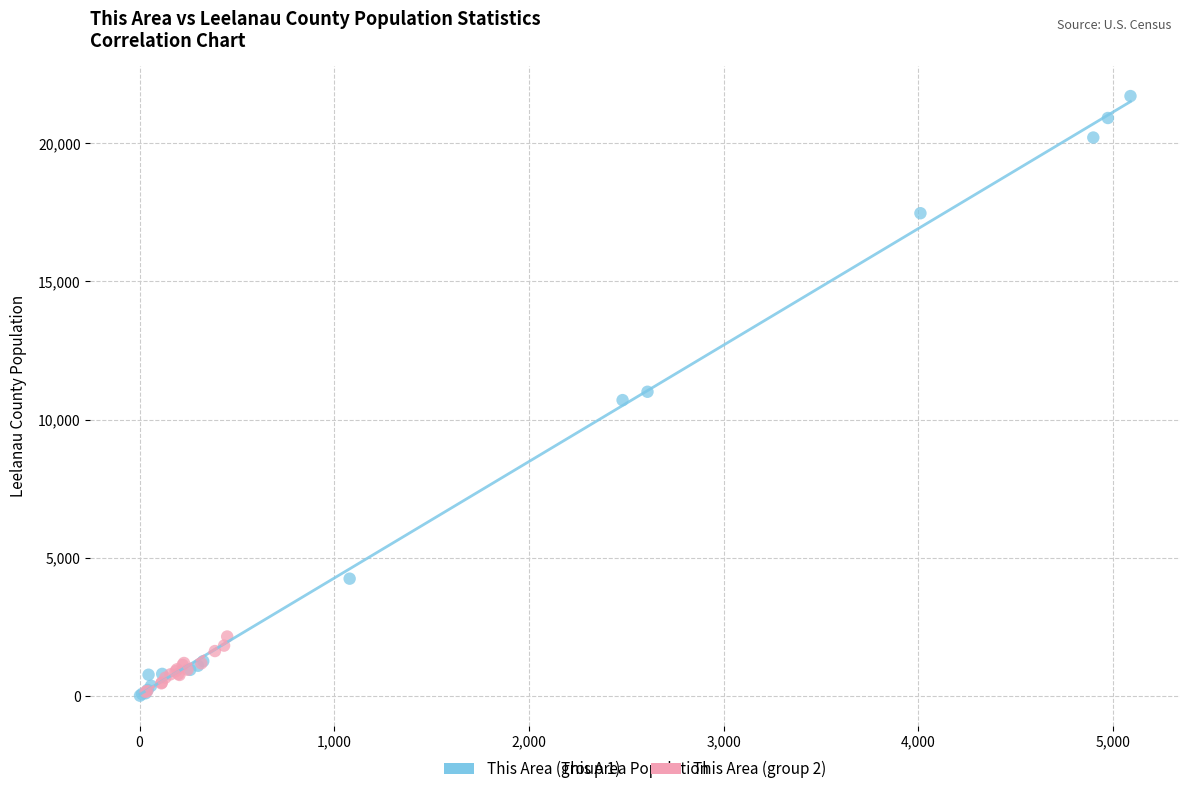

Which series reaches the maximum Y coordinate?

This Area (group 1)